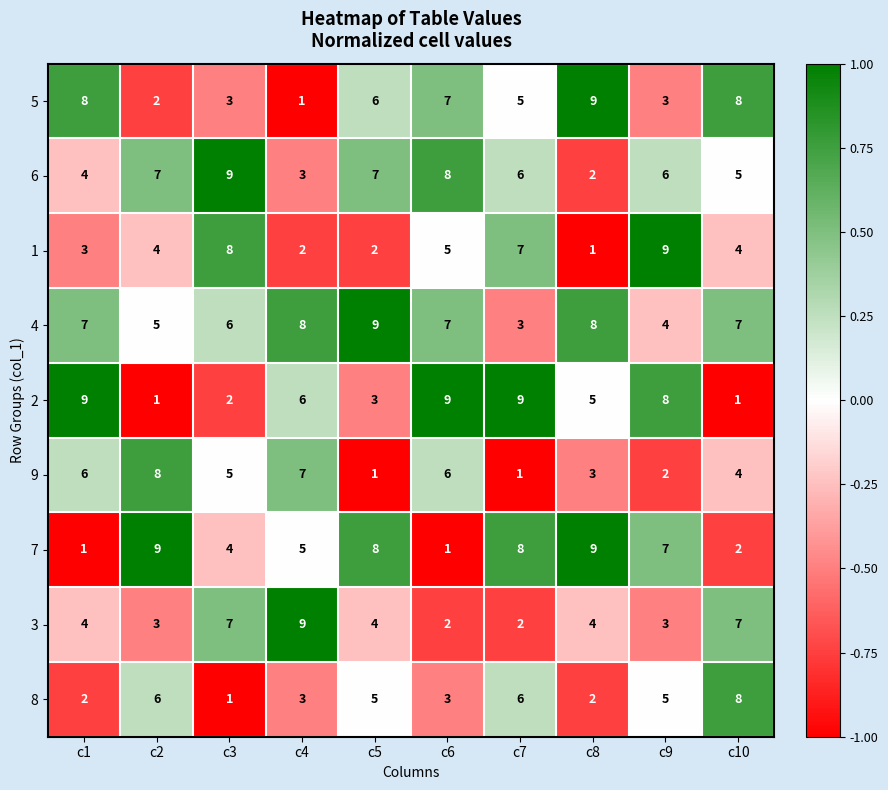

At c5, list the series in order from smallest to largest.

9, 1, 2, 3, 8, 5, 6, 7, 4